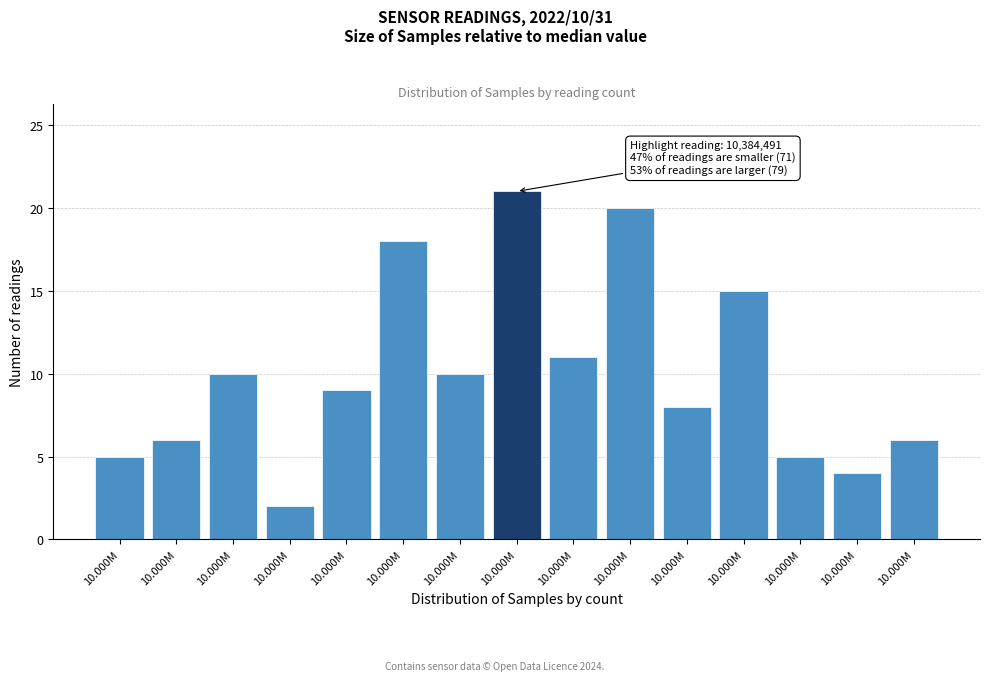

How many data points are less than 9?

7